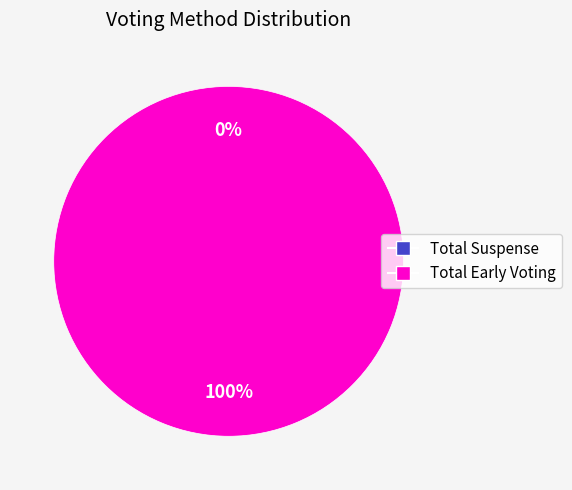

Which category accounts for the majority?

Total Early Voting